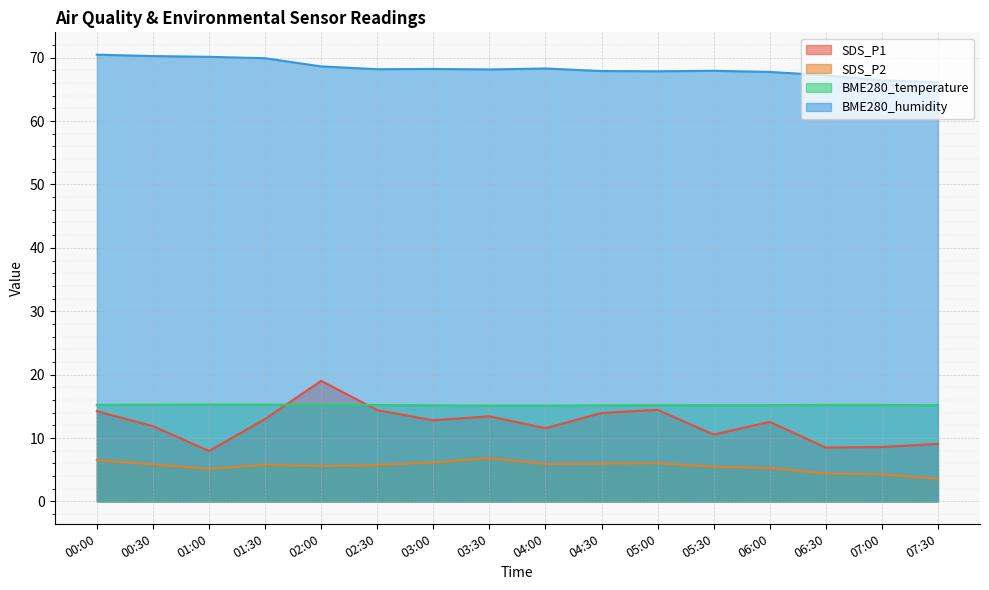

Reading right to left, list all the values displayed in this chart.

SDS_P1: 9.1	8.6	8.5	12.6	10.6	14.4	13.9	11.6	13.4	12.8	14.4	19.0	13.0	8.0	11.9	14.2
SDS_P2: 3.5	4.3	4.4	5.2	5.5	6.0	6.0	5.9	6.8	6.2	5.8	5.6	5.8	5.2	5.8	6.5
BME280_temperature: 15.2	15.2	15.2	15.2	15.2	15.2	15.2	15.1	15.1	15.2	15.2	15.2	15.3	15.3	15.2	15.2
BME280_humidity: 66.1	66.4	67.2	67.8	67.9	67.8	67.9	68.3	68.1	68.2	68.2	68.6	69.9	70.1	70.2	70.5